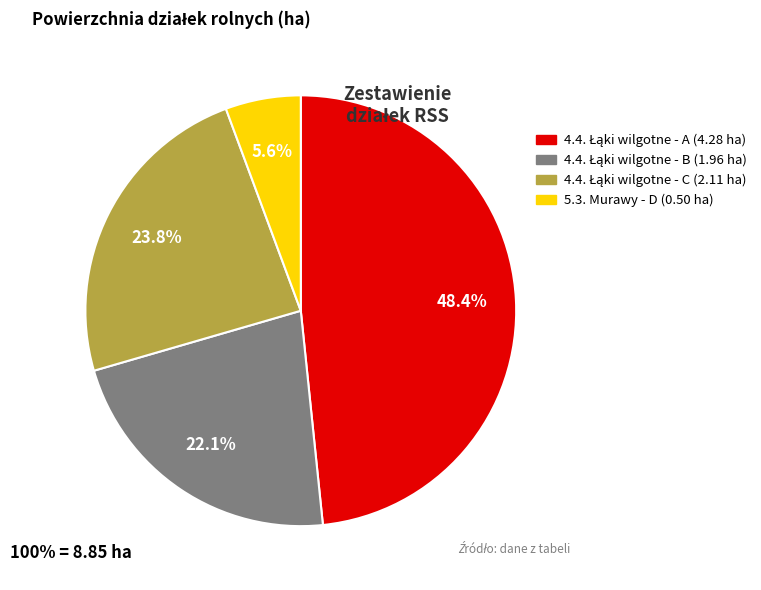

Does any single category account for the majority?

No